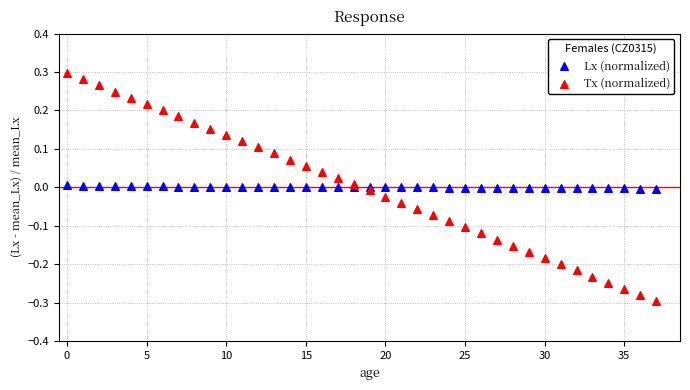

What are all the series names shown in the legend?

Lx (normalized), Tx (normalized)